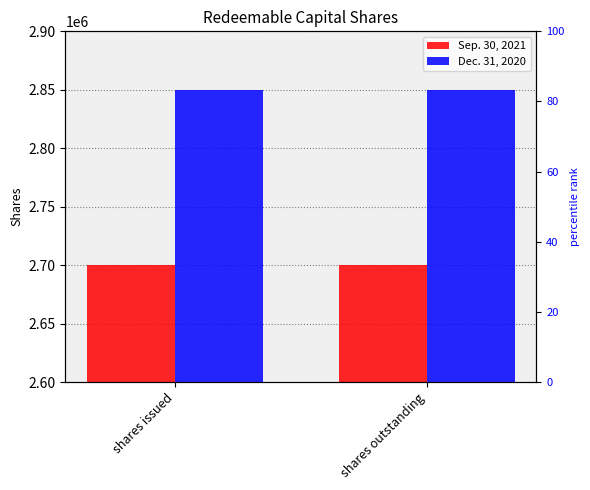

Reading left to right, what are all the values shown in this chart?

Sep. 30, 2021: shares issued=2700000	shares outstanding=2700000
Dec. 31, 2020: shares issued=2850000	shares outstanding=2850000